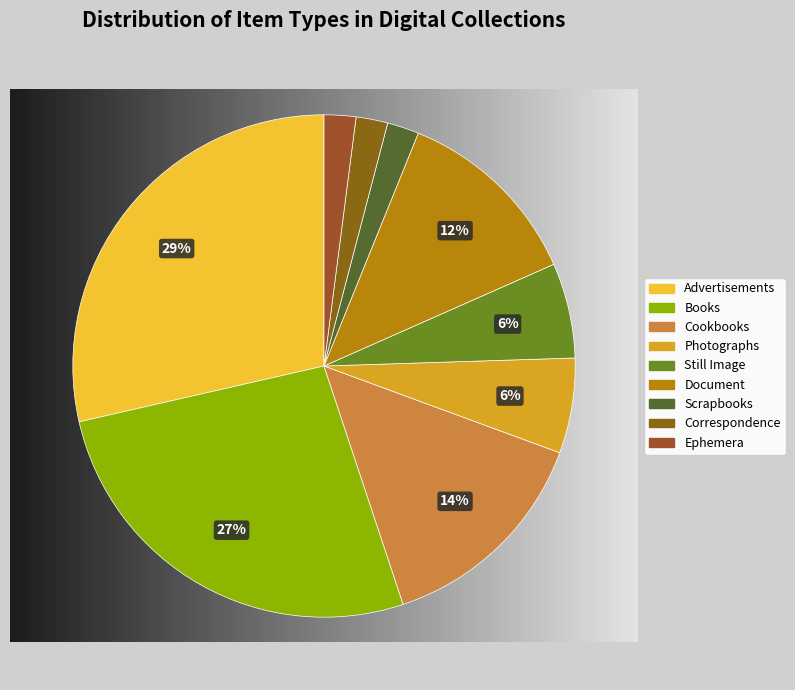

Is there a majority slice in this chart?

No